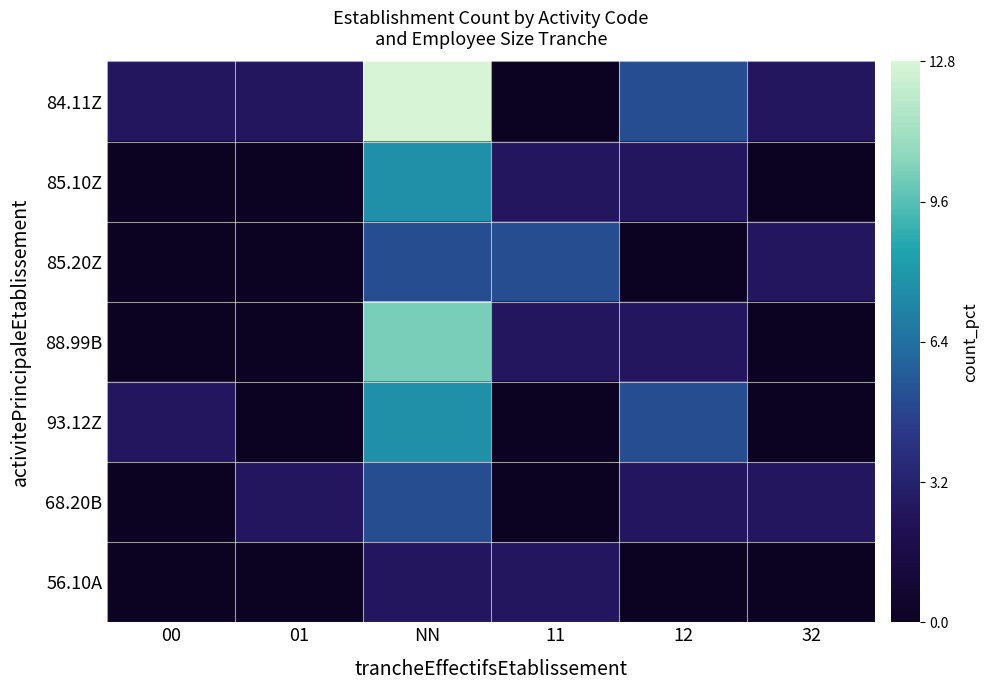

At how many categories does at least one series exceed 11?

1